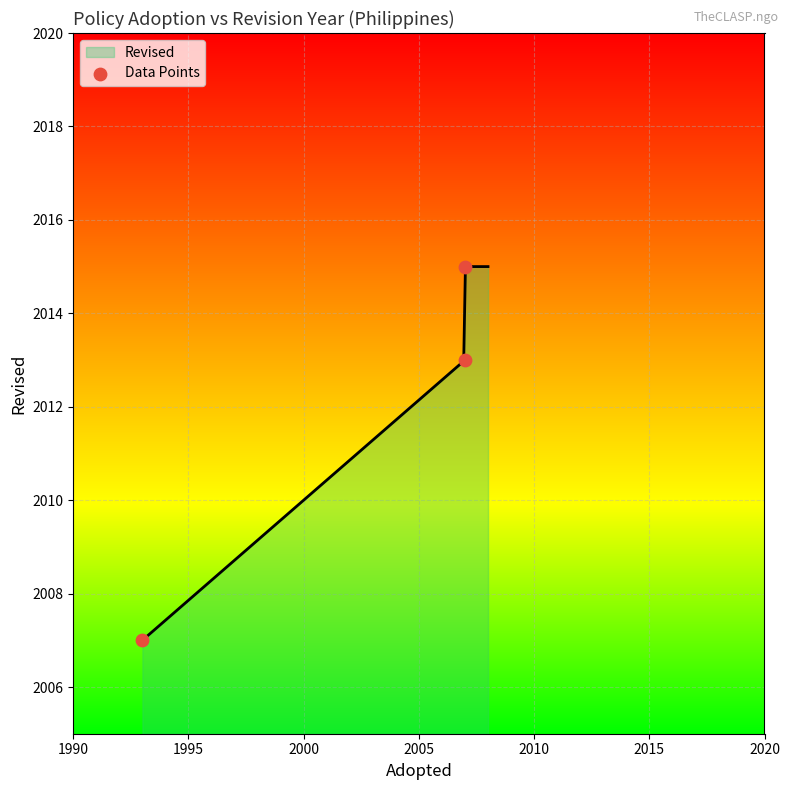

What is the ratio of the value at 1990 to the value at 2000?

1.0